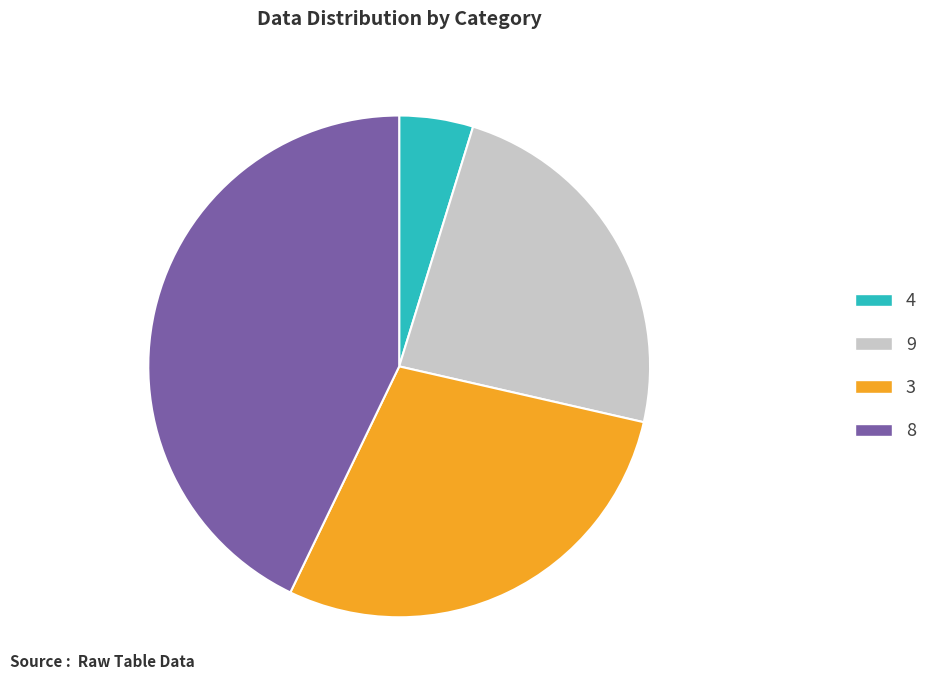

Count the number of slices in the pie.

4